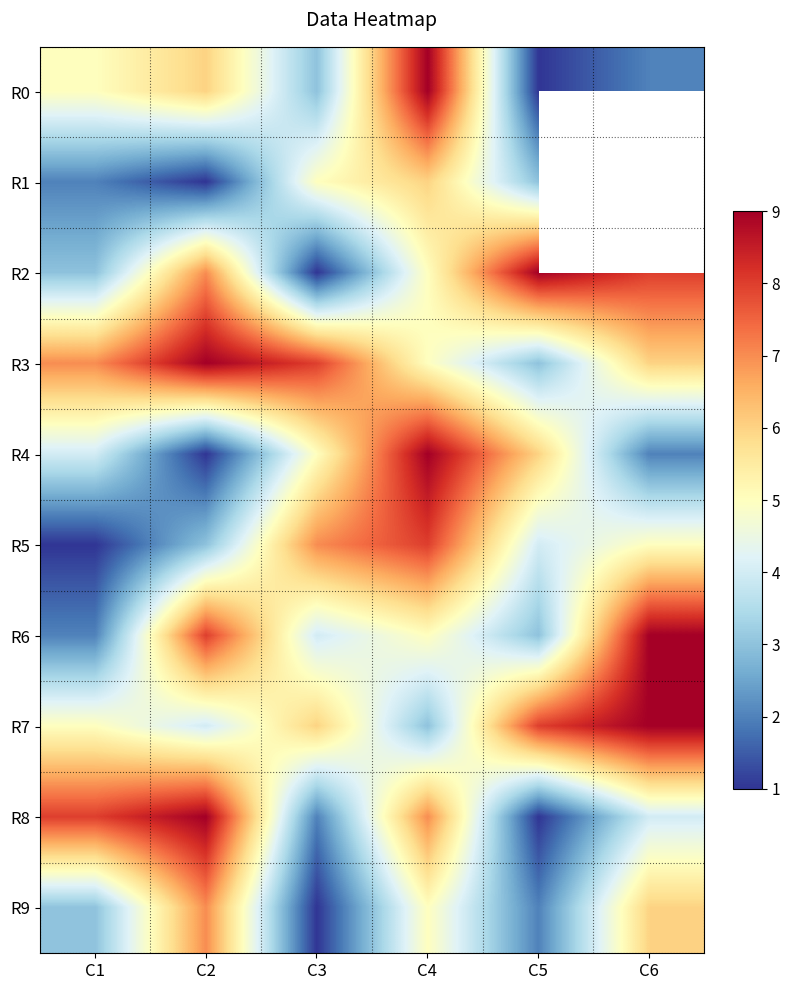

What is the smallest value displayed?

1.0